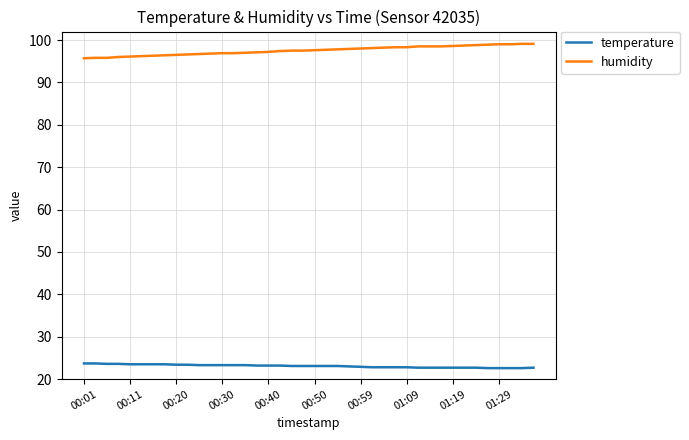

What is the sum of all temperature values?

923.4